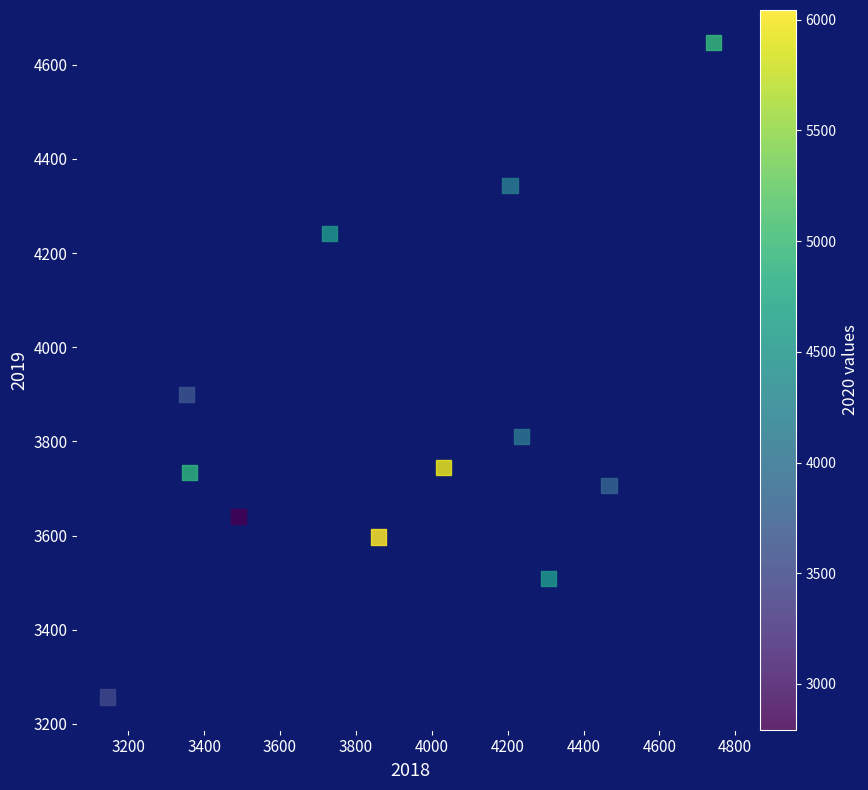

What Y value in the scatter plot is closest to 3952?

3899